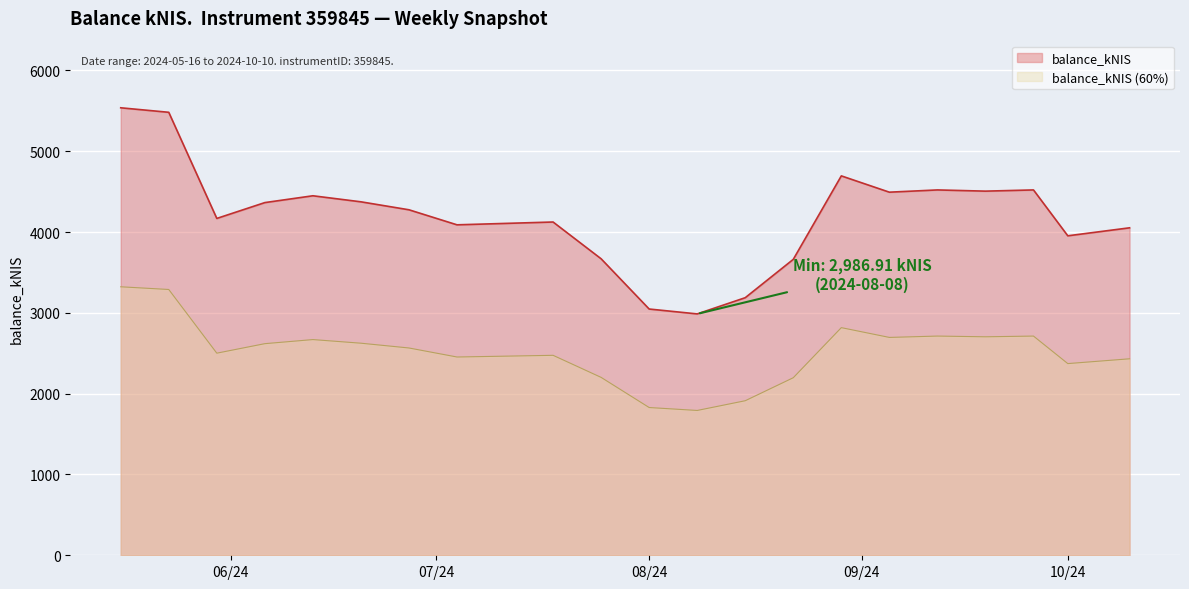

Read the value at 2024-05-23.

5481.8